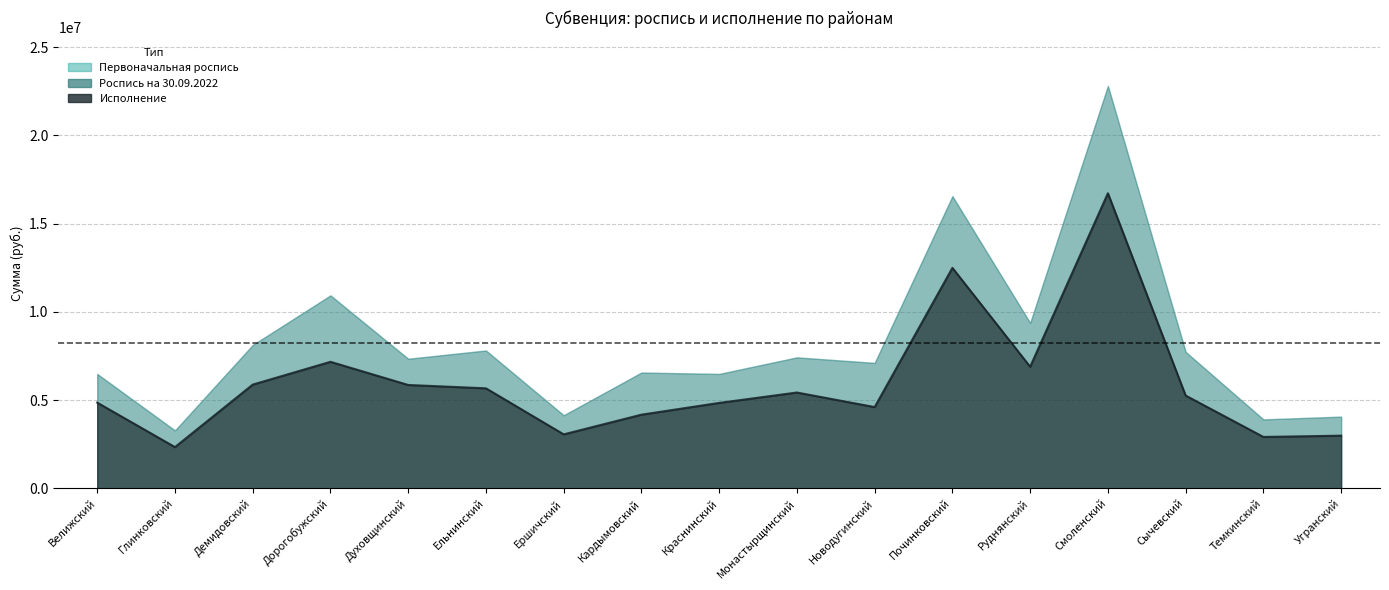

Which series changed the most between Ершичский and Кардымовский?

Первоначальная роспись